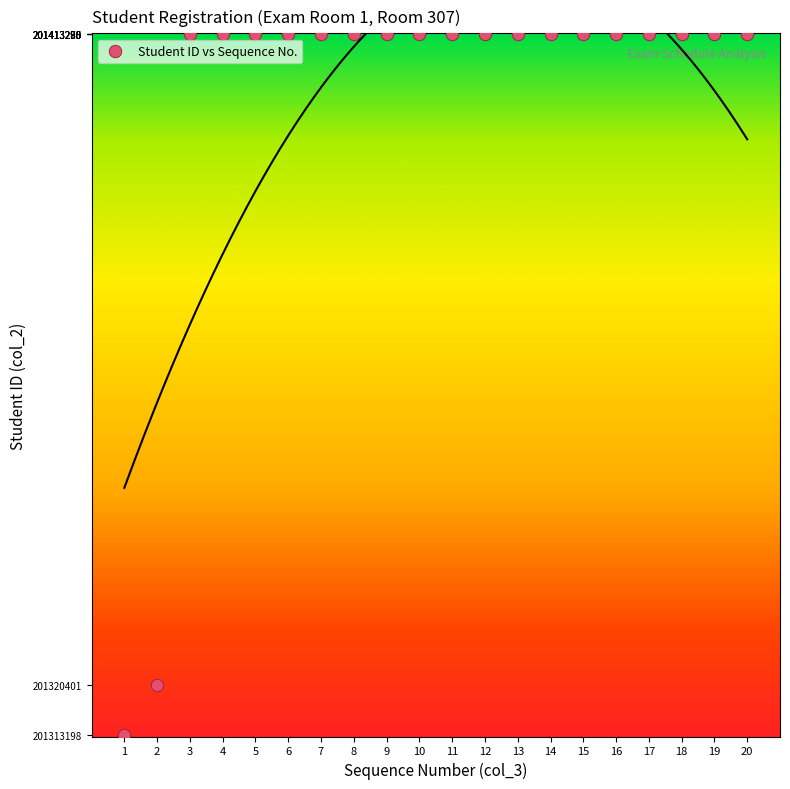

What is the range of X values (max minus min)?

19